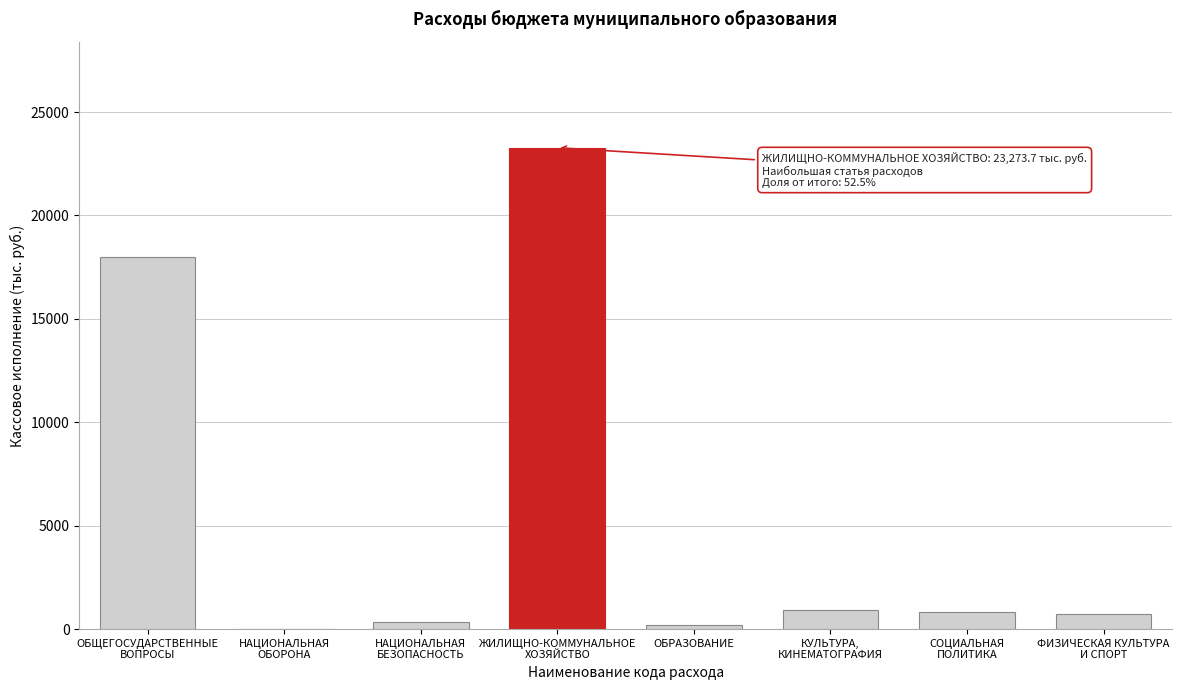

What is the maximum value shown in the chart?

23273.7